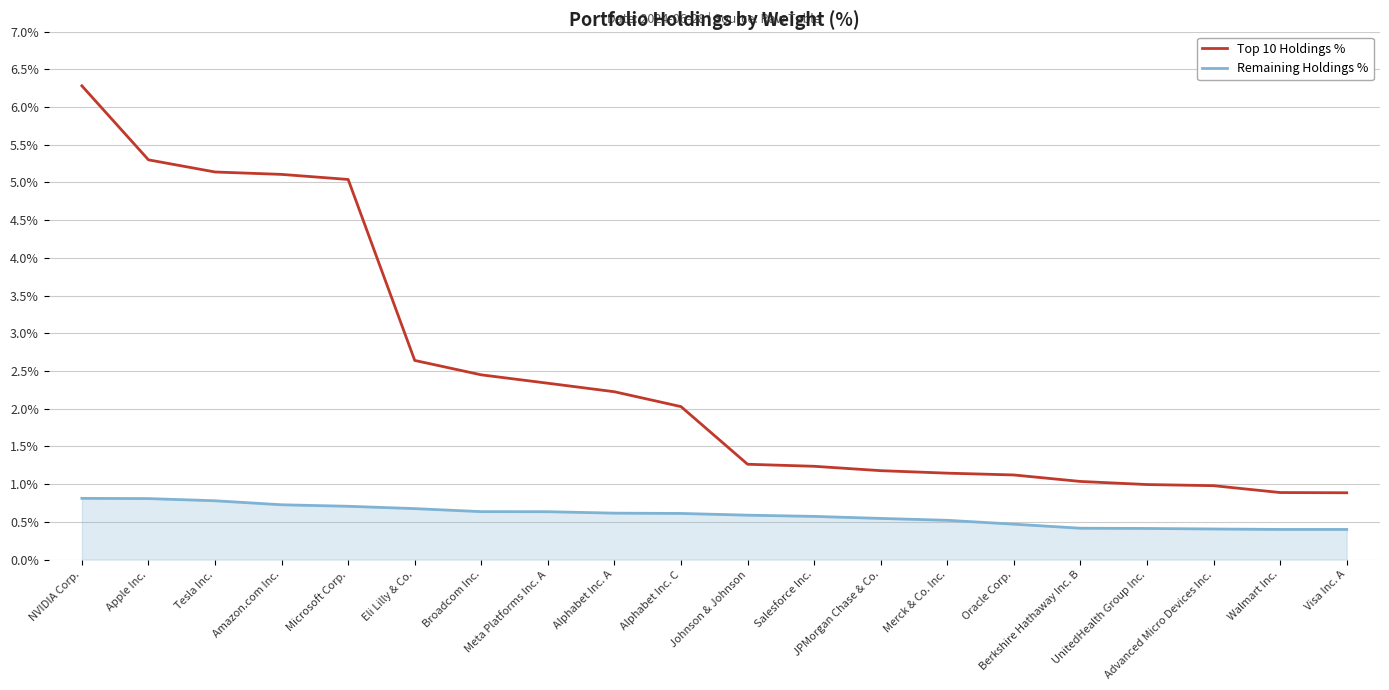

List the series in order of their overall mean, lowest first.

Remaining Holdings %, Top 10 Holdings %